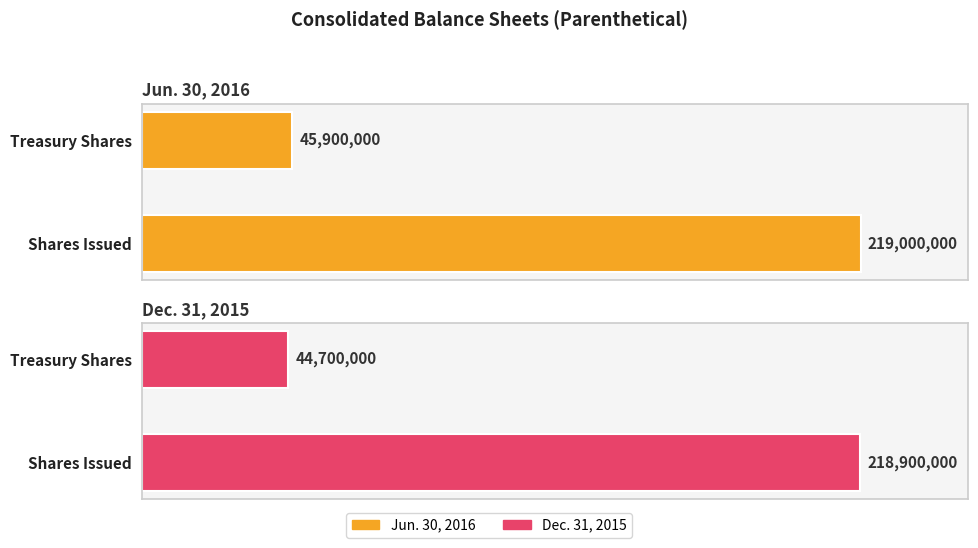

Count the Jun. 30, 2016 values in the range 45900000 to 219000000.

2